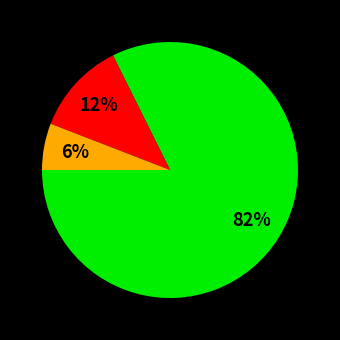

Is there a majority slice in this chart?

Yes